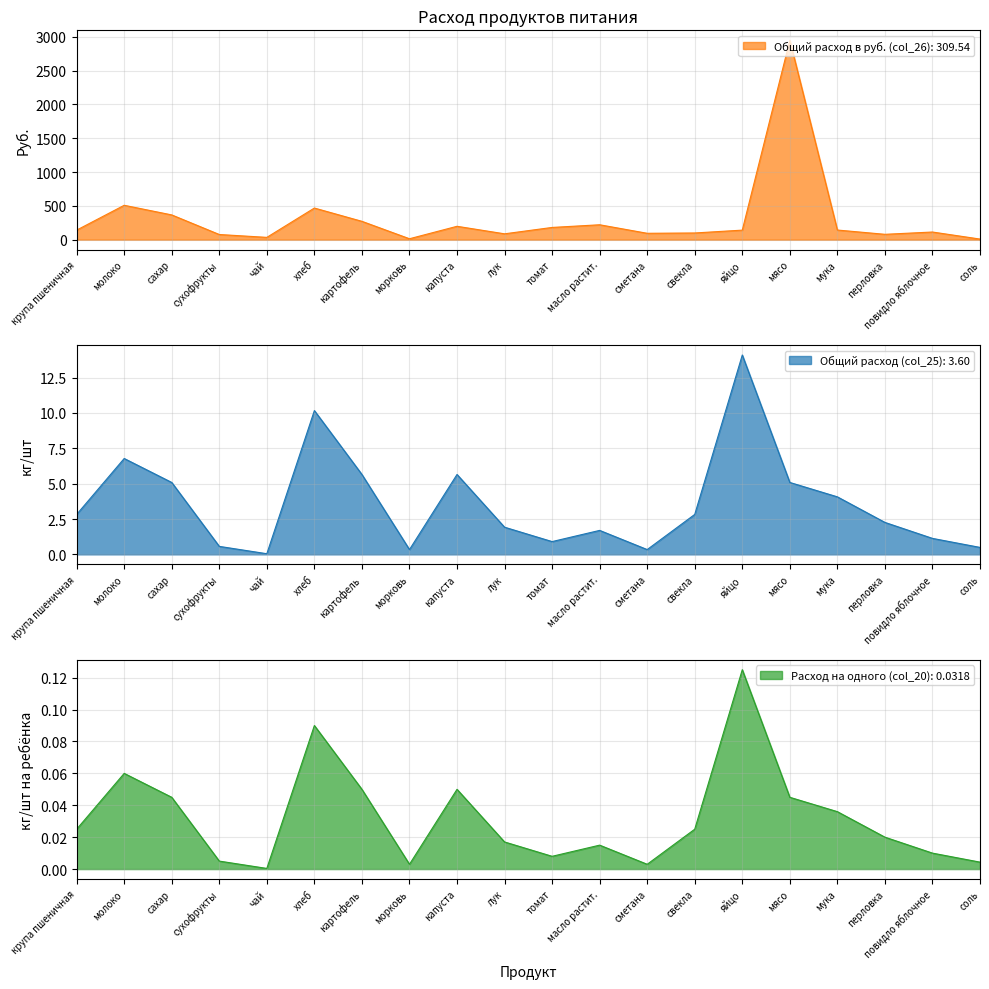

Rank the categories by Общий расход в руб. (col_26) value from highest to lowest.

мясо, молоко, хлеб, сахар, картофель, масло растит., капуста, томат, мука, крупа пшеничная, яйцо, повидло яблочное, свекла, сметана, лук, перловка, сухофрукты, чай, морковь, соль